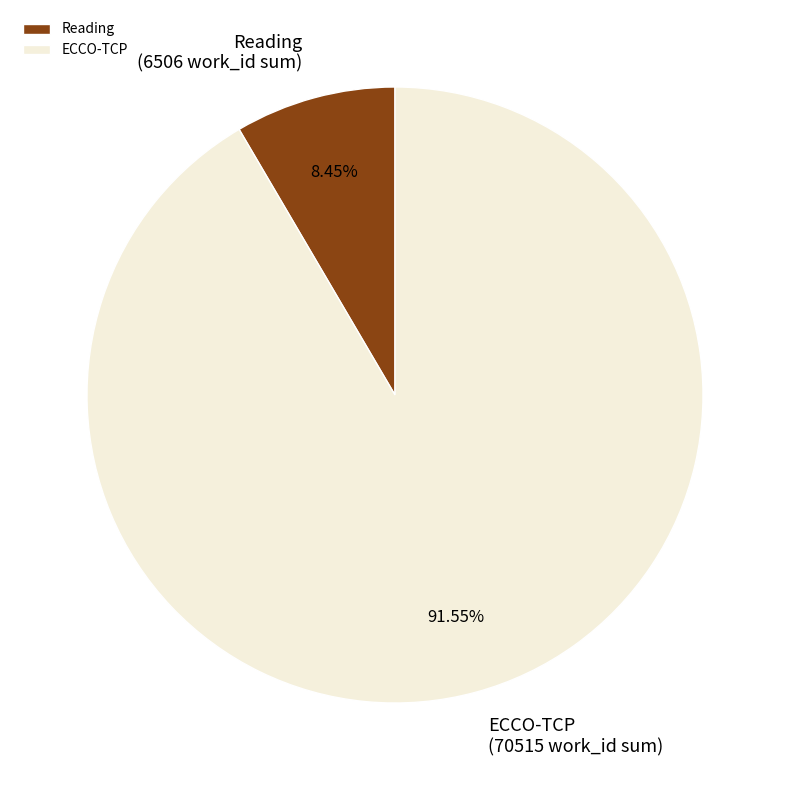

Does any single category account for the majority?

Yes